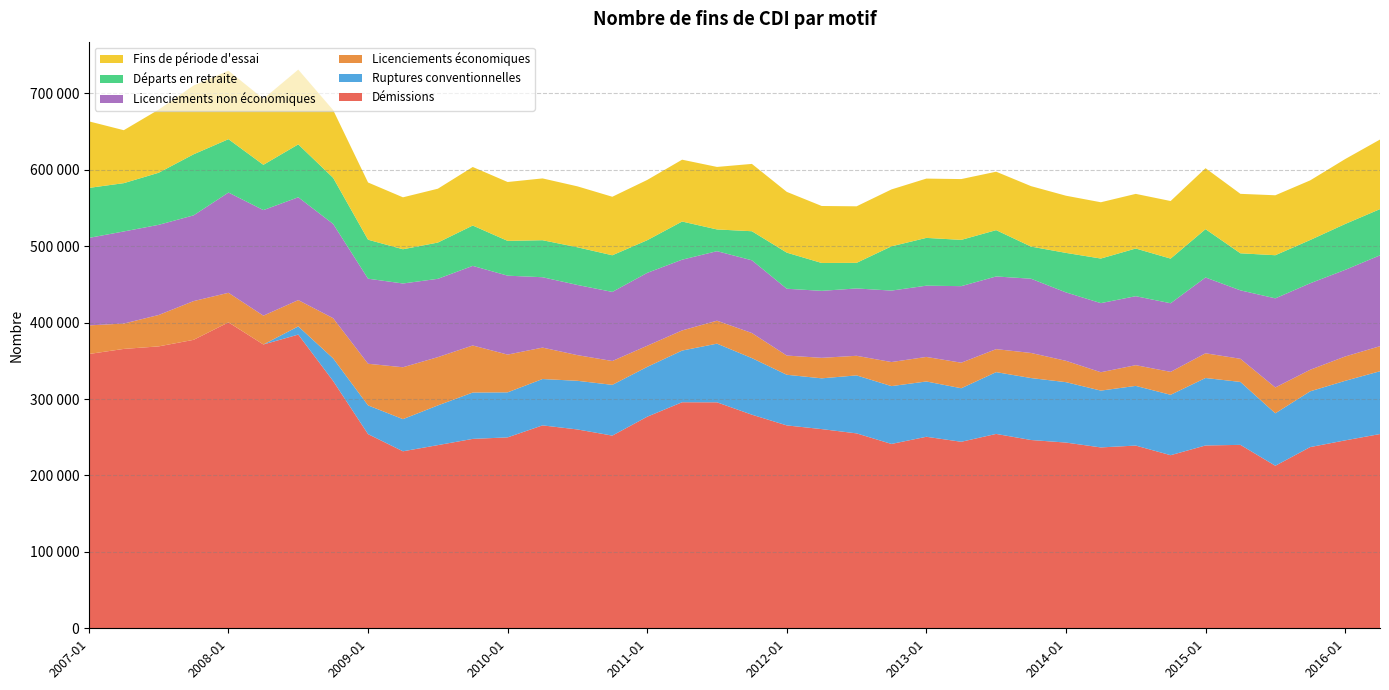

Reading right to left, what are all the values shown in this chart?

Démissions: 2016-04=254150	2016-01=245860	2015-10=237080	2015-07=212674	2015-04=239996	2015-01=239203	2014-10=226478	2014-07=239068	2014-04=236648	2014-01=243001	2013-10=246341	2013-07=254309	2013-04=244032	2013-01=250579	2012-10=241196	2012-07=255026	2012-04=260623	2012-01=265437	2011-10=279474	2011-07=295651	2011-04=295760	2011-01=276833	2010-10=252101	2010-07=260163	2010-04=265482	2010-01=249793	2009-10=247804	2009-07=239659	2009-04=231583	2009-01=254051	2008-10=323506	2008-07=384268	2008-04=371335	2008-01=400273	2007-10=377410	2007-07=368847	2007-04=365529	2007-01=358869
Ruptures conventionnelles: 2016-04=82178	2016-01=77914	2015-10=72985	2015-07=68601	2015-04=82324	2015-01=88279	2014-10=79021	2014-07=78081	2014-04=74337	2014-01=79039	2013-10=81065	2013-07=80843	2013-04=70045	2013-01=72355	2012-10=75679	2012-07=75859	2012-04=66418	2012-01=66279	2011-10=74049	2011-07=76777	2011-04=67608	2011-01=65192	2010-10=66424	2010-07=63643	2010-04=60657	2010-01=58913	2009-10=60645	2009-07=51953	2009-04=42083	2009-01=37595	2008-10=29628	2008-07=10735	2008-04=0	2008-01=0	2007-10=0	2007-07=0	2007-04=0	2007-01=0
Licenciements économiques: 2016-04=32787	2016-01=31831	2015-10=28205	2015-07=33827	2015-04=30293	2015-01=32349	2014-10=30014	2014-07=27134	2014-04=24034	2014-01=27928	2013-10=32833	2013-07=30097	2013-04=33415	2013-01=32117	2012-10=31485	2012-07=25652	2012-04=26833	2012-01=25122	2011-10=32801	2011-07=30033	2011-04=26365	2011-01=27635	2010-10=31196	2010-07=33597	2010-04=41131	2010-01=49397	2009-10=61591	2009-07=63164	2009-04=67876	2009-01=54471	2008-10=52605	2008-07=34405	2008-04=37718	2008-01=38690	2007-10=50695	2007-07=41081	2007-04=33182	2007-01=37456
Licenciements non économiques: 2016-04=118869	2016-01=113329	2015-10=113160	2015-07=116595	2015-04=89541	2015-01=99154	2014-10=89763	2014-07=90223	2014-04=90406	2014-01=89510	2013-10=97128	2013-07=95092	2013-04=100164	2013-01=93226	2012-10=93480	2012-07=88105	2012-04=87633	2012-01=87419	2011-10=95148	2011-07=90956	2011-04=92539	2011-01=95369	2010-10=90397	2010-07=91804	2010-04=92058	2010-01=103258	2009-10=104134	2009-07=102460	2009-04=109592	2009-01=111281	2008-10=123304	2008-07=134517	2008-04=138099	2008-01=131160	2007-10=112162	2007-07=117955	2007-04=120507	2007-01=114461
Départs en retraite: 2016-04=60461	2016-01=60022	2015-10=56614	2015-07=56412	2015-04=48479	2015-01=63229	2014-10=58405	2014-07=62390	2014-04=58348	2014-01=51702	2013-10=42040	2013-07=60591	2013-04=60542	2013-01=62516	2012-10=57920	2012-07=33491	2012-04=36472	2012-01=47236	2011-10=38040	2011-07=28427	2011-04=49934	2011-01=42738	2010-10=47932	2010-07=49317	2010-04=48431	2010-01=45519	2009-10=52805	2009-07=47448	2009-04=44798	2009-01=51018	2008-10=60278	2008-07=69226	2008-04=59254	2008-01=69826	2007-10=79881	2007-07=68148	2007-04=63191	2007-01=65409
Fins de période d'essai: 2016-04=91028	2016-01=84916	2015-10=78009	2015-07=78439	2015-04=77784	2015-01=79792	2014-10=75347	2014-07=71480	2014-04=73638	2014-01=74793	2013-10=79088	2013-07=76454	2013-04=79547	2013-01=77583	2012-10=74446	2012-07=73982	2012-04=74557	2012-01=79505	2011-10=88087	2011-07=81786	2011-04=80911	2011-01=78844	2010-10=76559	2010-07=79710	2010-04=80857	2010-01=77029	2009-10=76580	2009-07=70450	2009-04=67941	2009-01=74869	2008-10=88667	2008-07=97828	2008-04=86333	2008-01=89577	2007-10=90019	2007-07=82614	2007-04=69287	2007-01=87086